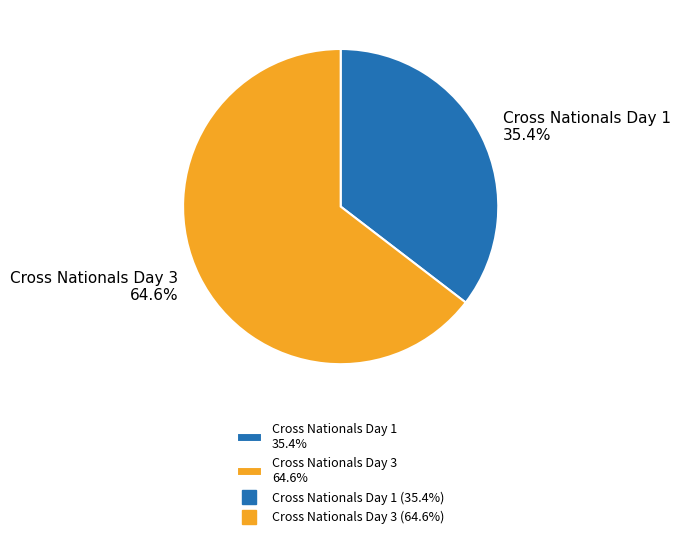

True or false: Cross Nationals Day 3 accounts for 65% of the total.

True